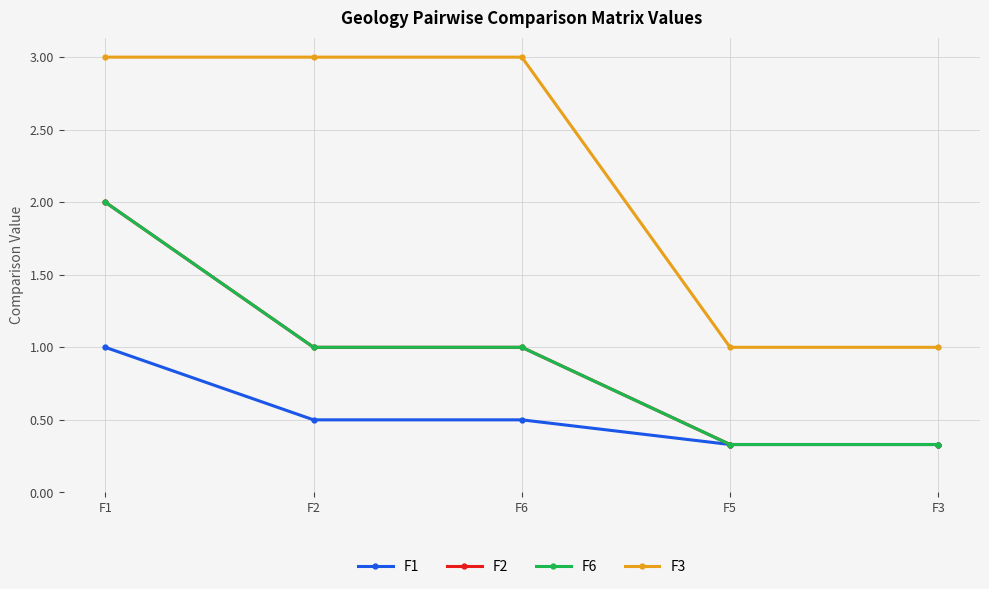

What is the sum of the F2 values at F1 and F6?

3.0